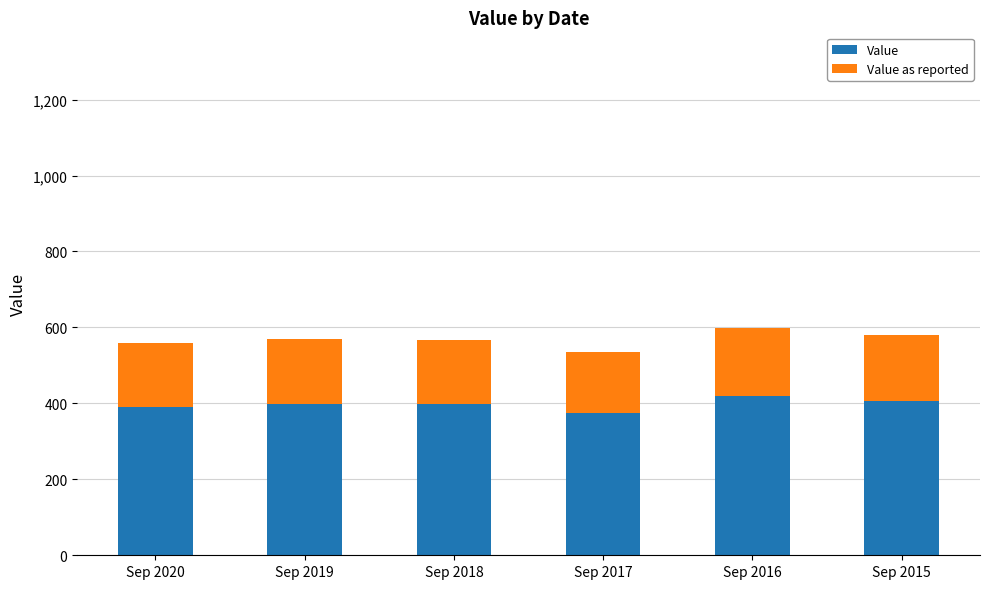

What is the highest value of the Value series?

419.1